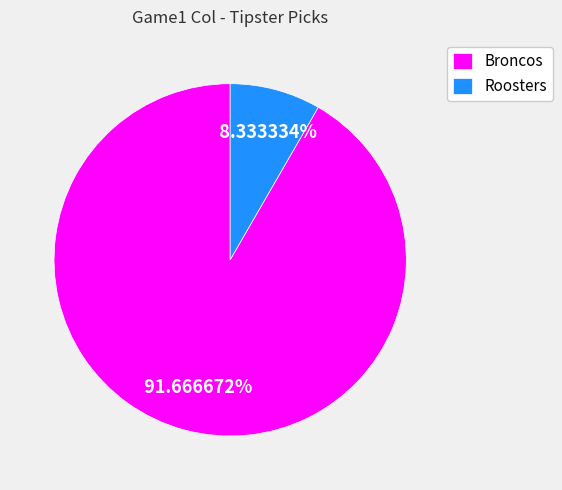

Which has a higher value, Broncos or Roosters?

Broncos